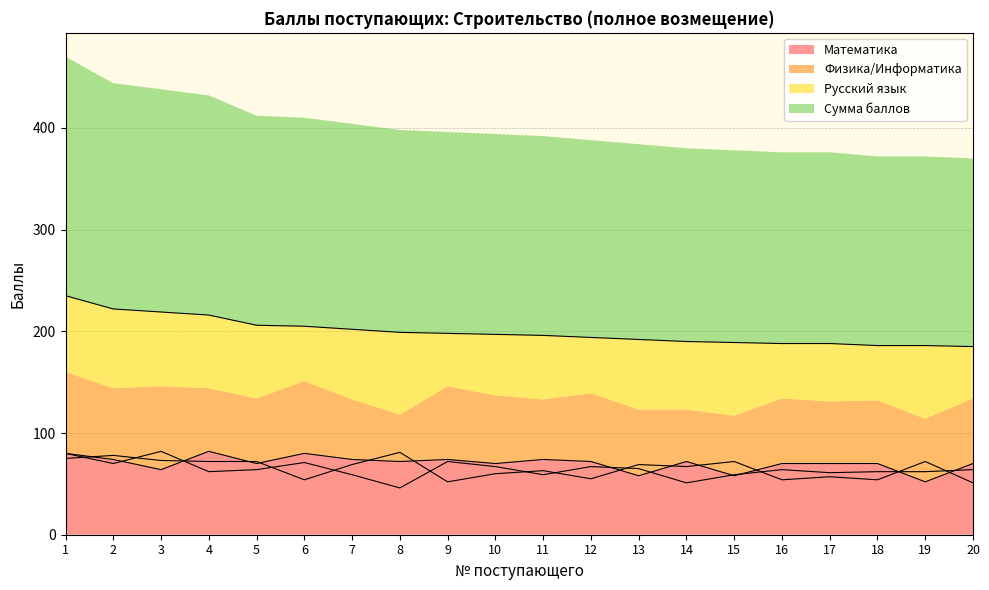

Between 18 and 10, which is larger?

18